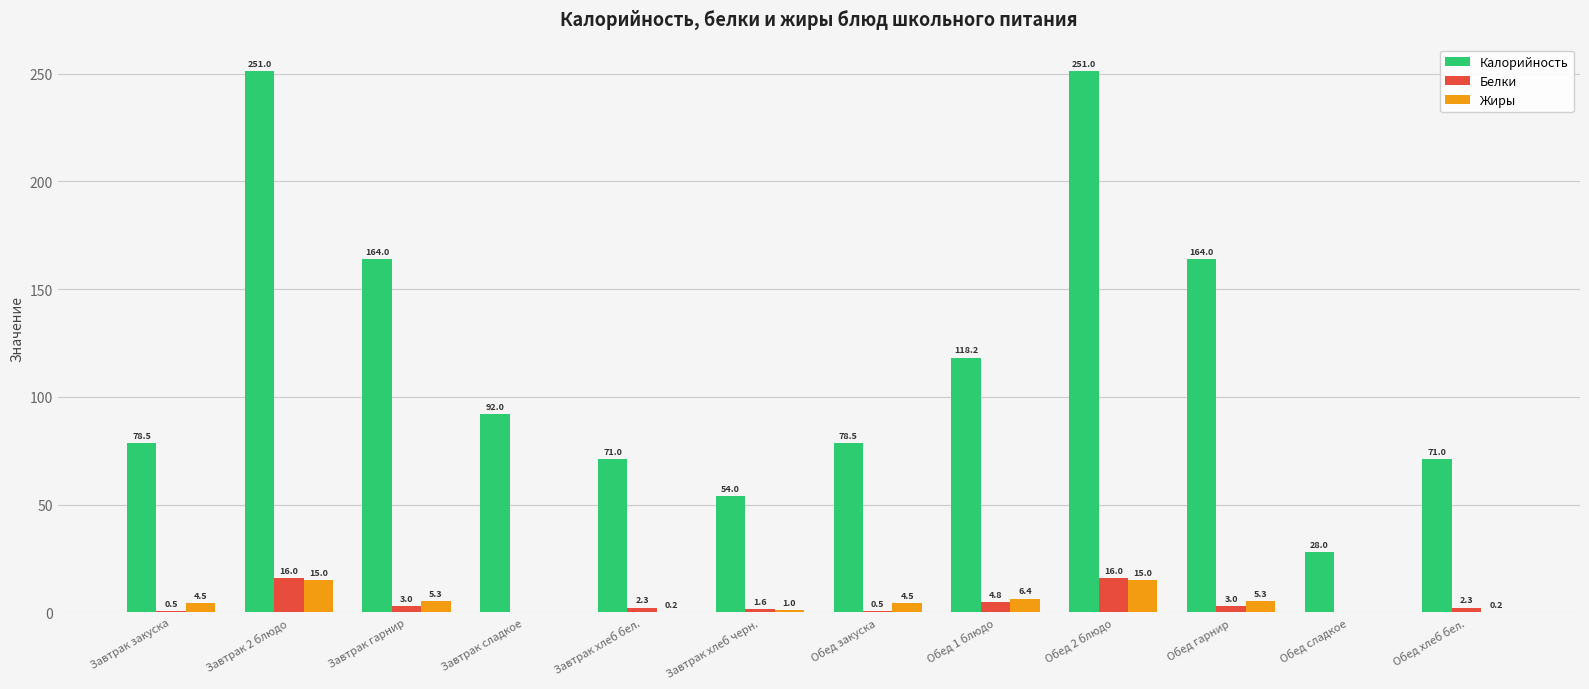

Is the value of Калорийность at Обед сладкое greater than the value of Белки at Обед 2 блюдо?

Yes